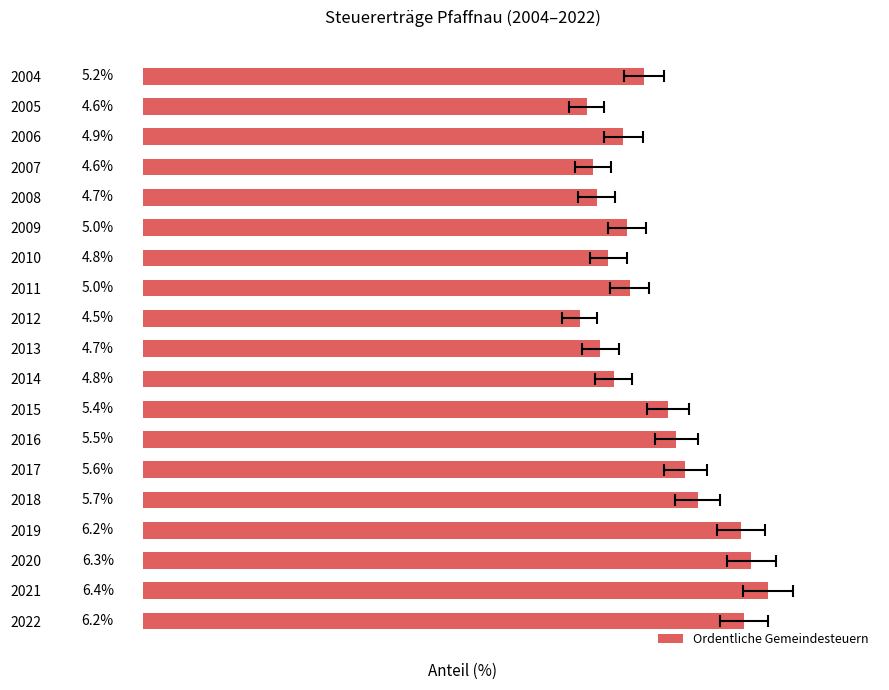

Is it true that the value at 2010 is 7.3?

False